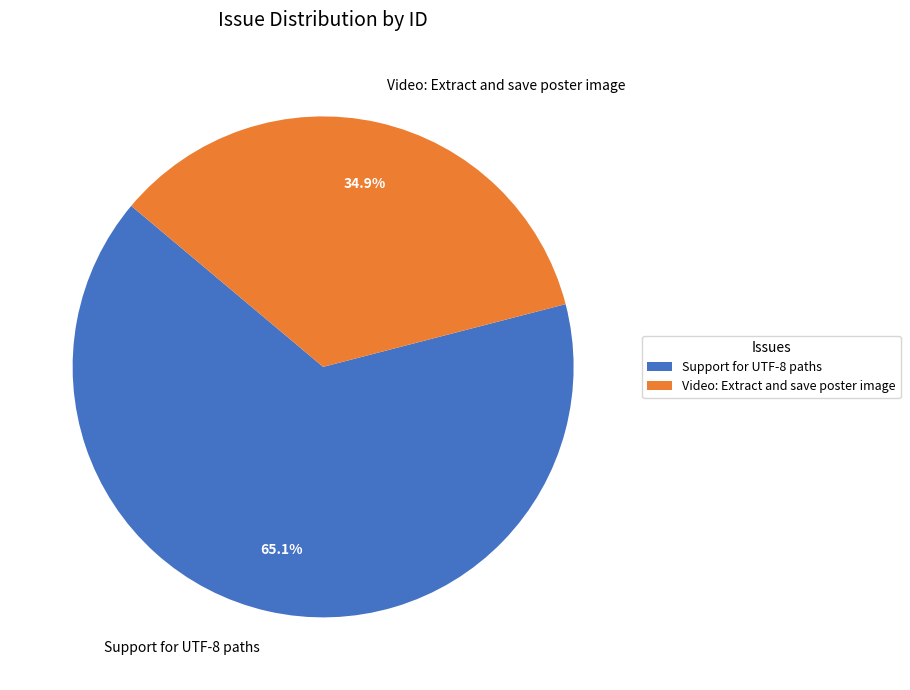

Approximately how many times larger is the value at Video: Extract and save poster image compared to Support for UTF-8 paths?

0.5